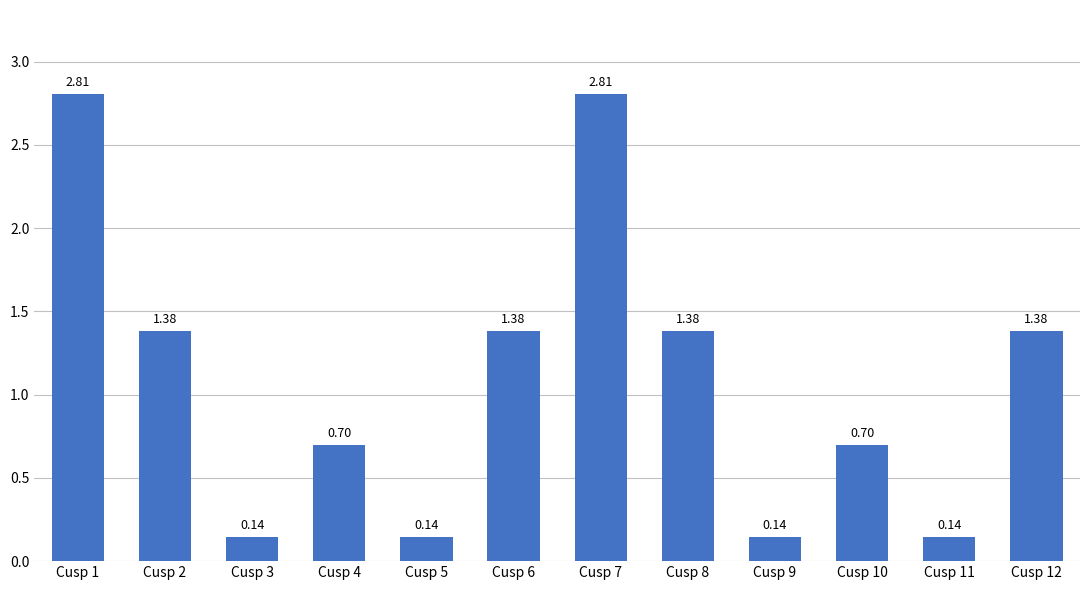

What is the sum of all values?

13.1